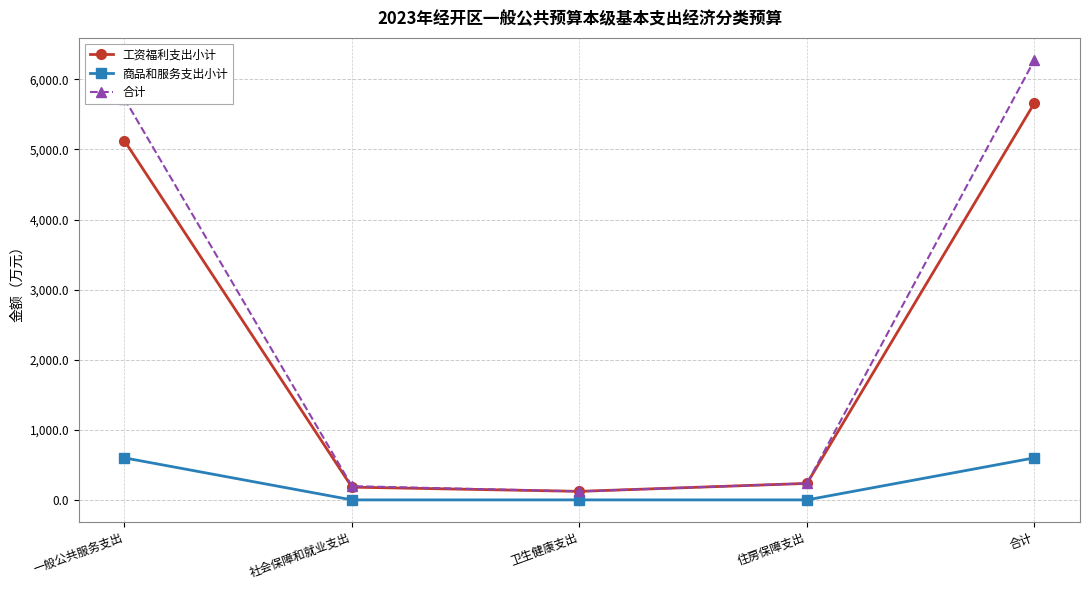

What is the greatest value displayed?

6278.0